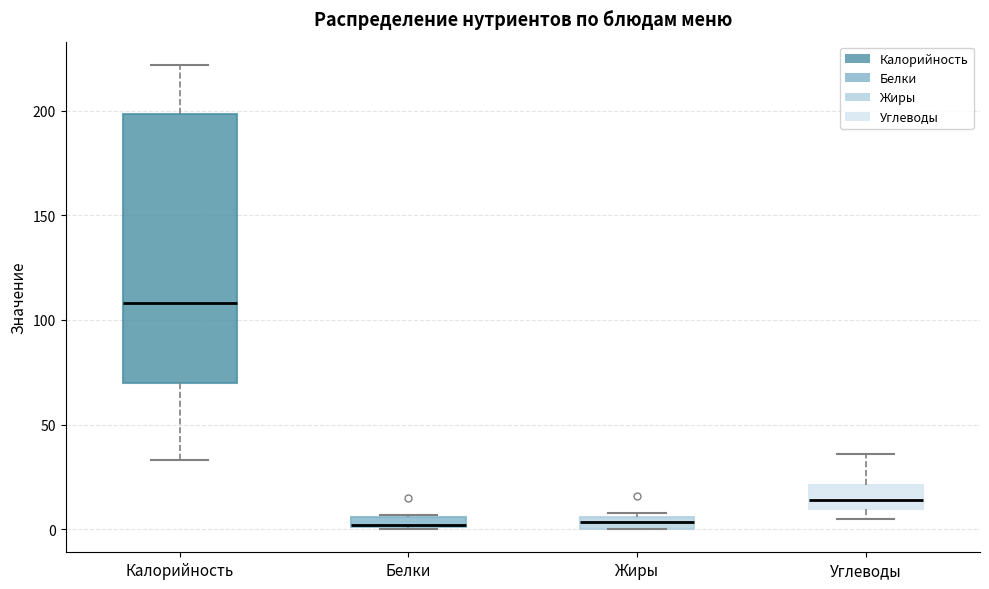

Which box is the tallest, from its lower edge to its upper edge?

Калорийность